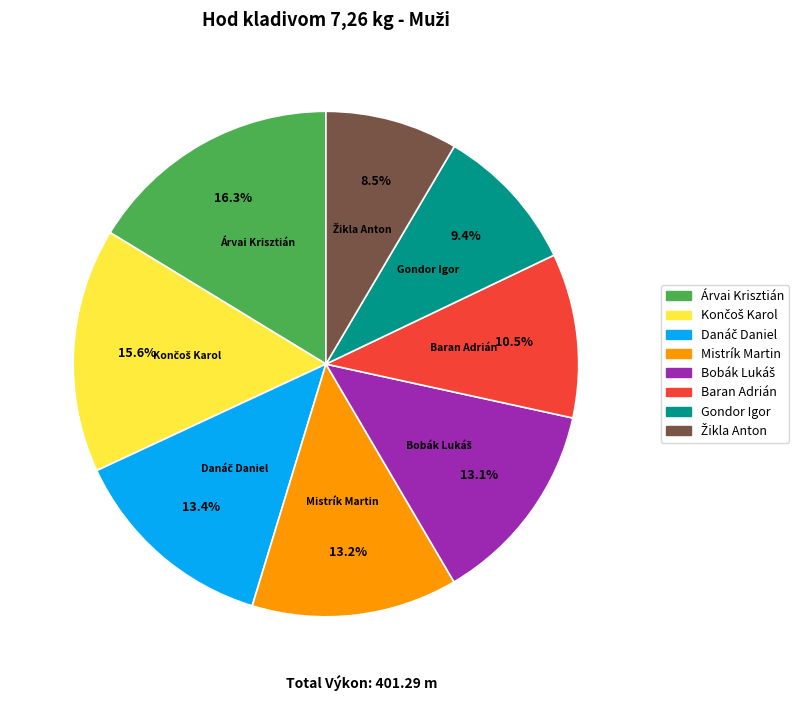

Which slice is the largest?

Árvai Krisztián